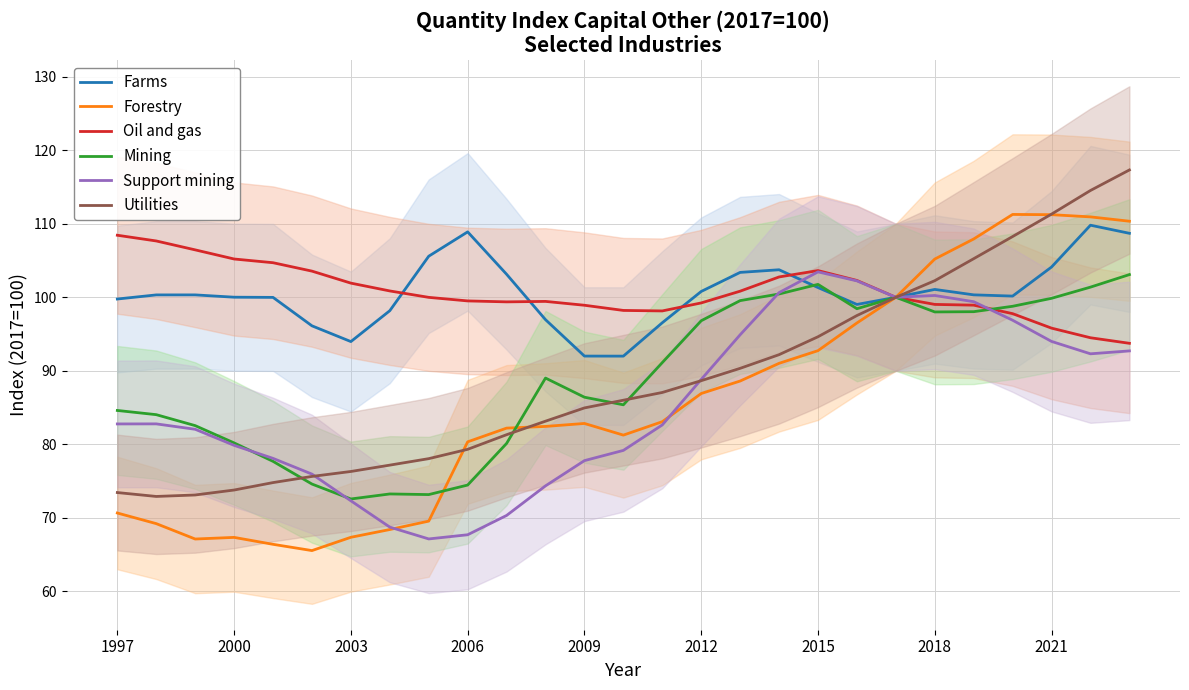

True or false: Farms and Utilities cross at least once.

False